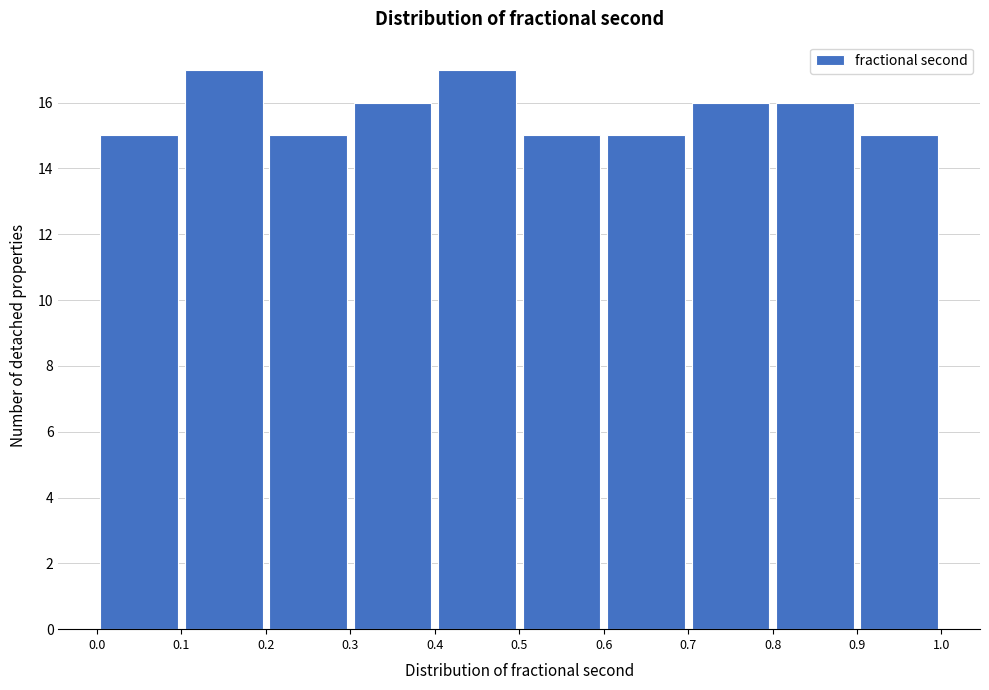

Reading left to right, transcribe this chart: for each bar, give the range it covers on the x-axis and its height. The values are not printed on the chart, so give them approximately, as read against the axis.

0.0 to 0.1: 15
0.1 to 0.2: 17
0.2 to 0.3: 15
0.3 to 0.4: 16
0.4 to 0.5: 17
0.5 to 0.6: 15
0.6 to 0.7: 15
0.7 to 0.8: 16
0.8 to 0.9: 16
0.9 to 1.0: 15